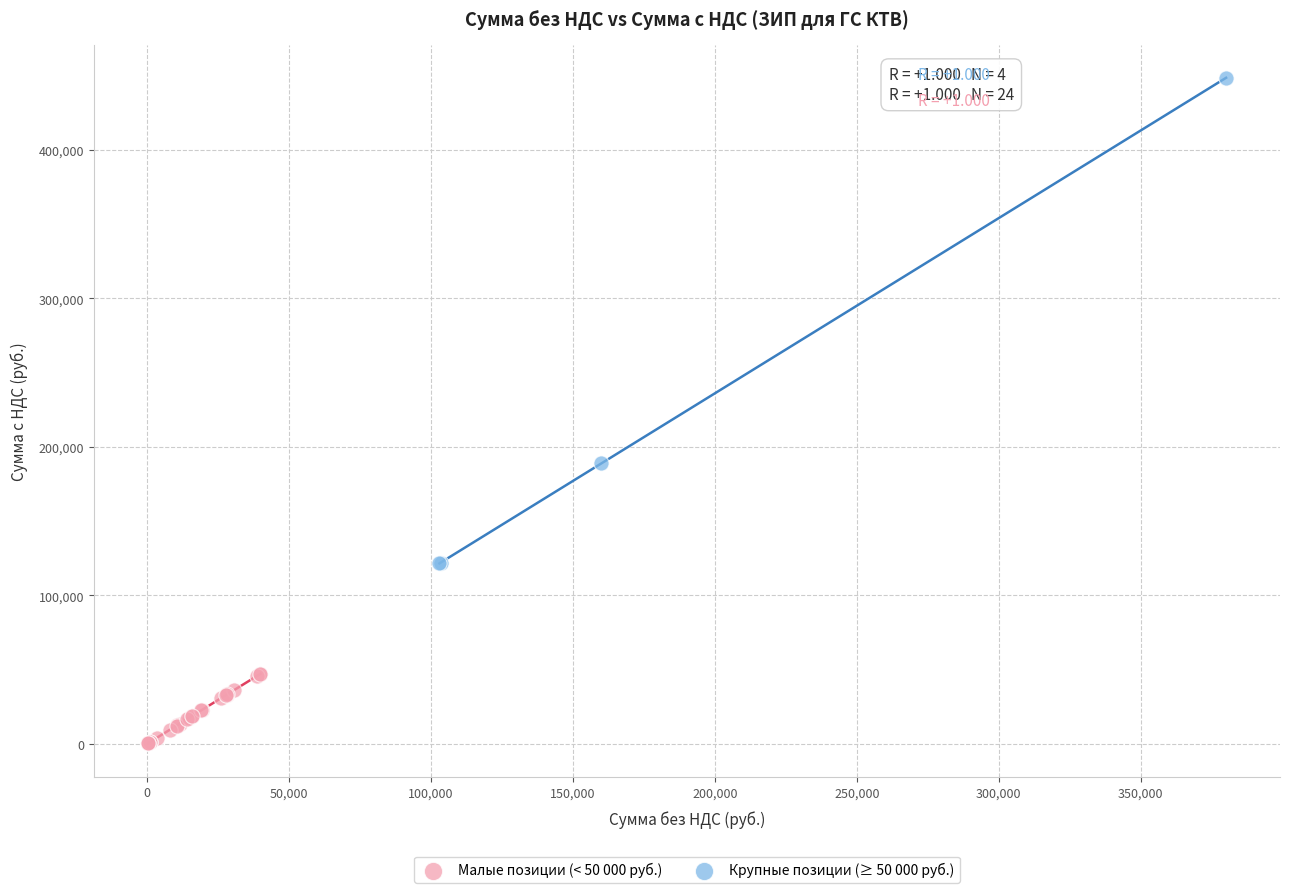

Which series reaches the minimum Y coordinate?

Малые позиции (< 50 000 руб.)